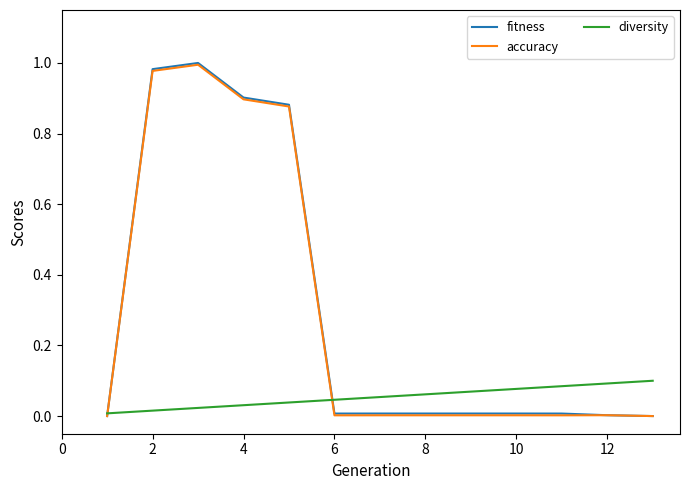

Which series has the largest range (max minus min)?

fitness